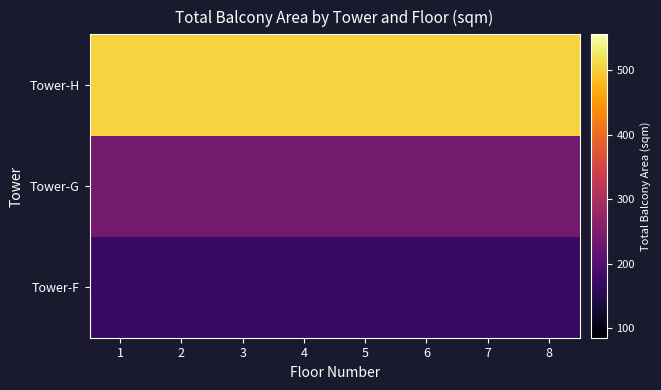

Rank the series by their maximum value, from lowest to highest.

Tower-F, Tower-G, Tower-H